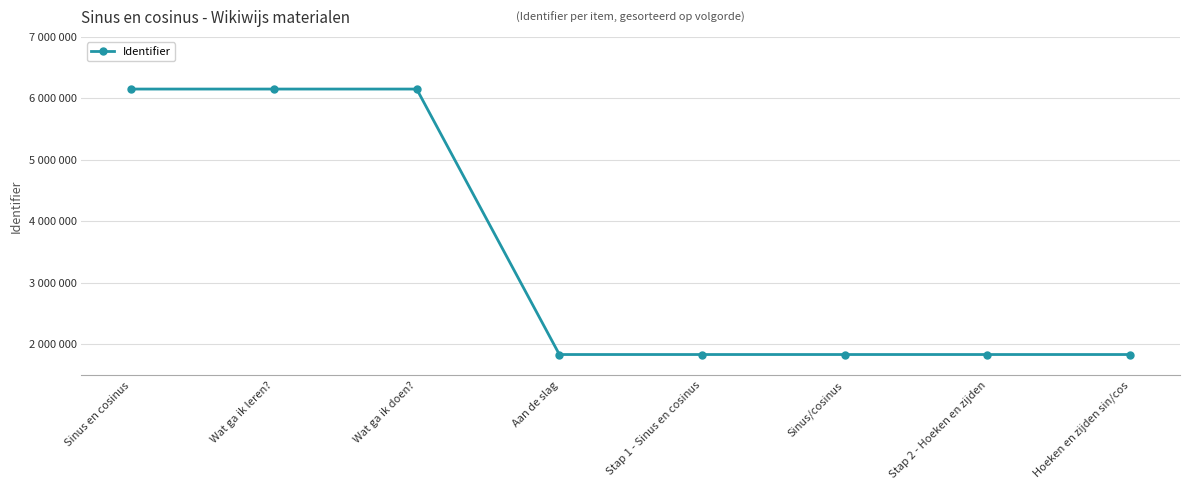

At which category does the chart reach its minimum across all series?

Aan de slag